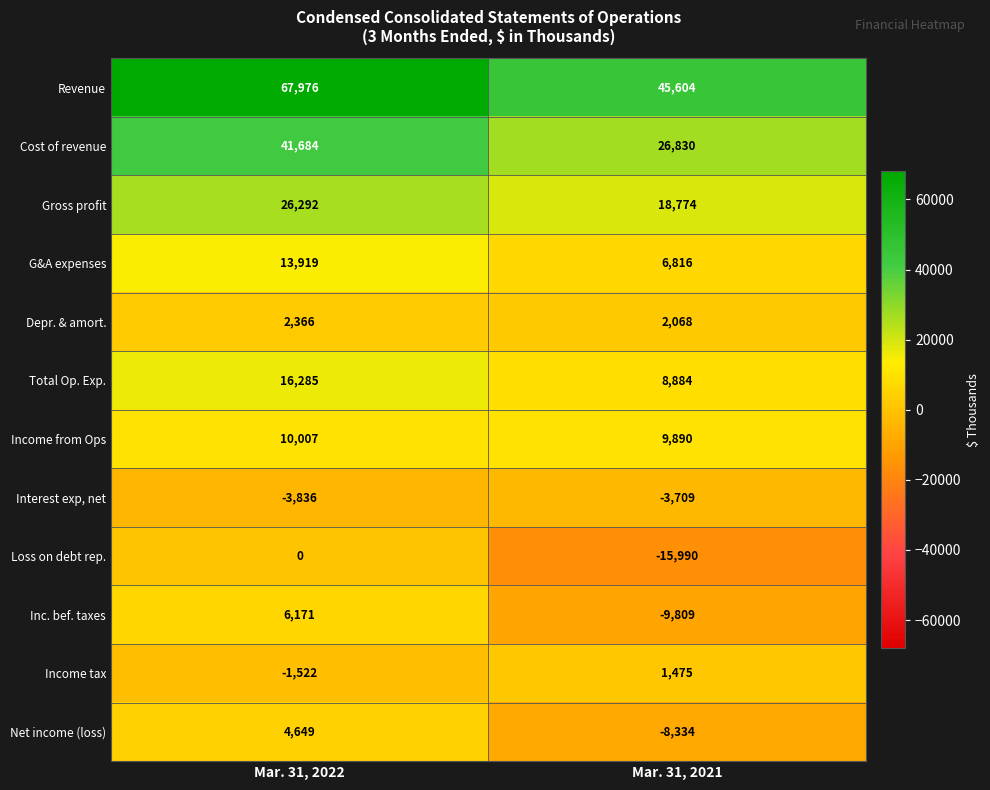

Reading left to right, what are all the values shown in this chart?

Revenue: Mar. 31, 2022=67976	Mar. 31, 2021=45604
Cost of revenue: Mar. 31, 2022=41684	Mar. 31, 2021=26830
Gross profit: Mar. 31, 2022=26292	Mar. 31, 2021=18774
G&A expenses: Mar. 31, 2022=13919	Mar. 31, 2021=6816
Depr. & amort.: Mar. 31, 2022=2366	Mar. 31, 2021=2068
Total Op. Exp.: Mar. 31, 2022=16285	Mar. 31, 2021=8884
Income from Ops: Mar. 31, 2022=10007	Mar. 31, 2021=9890
Interest exp, net: Mar. 31, 2022=-3836	Mar. 31, 2021=-3709
Loss on debt rep.: Mar. 31, 2022=0	Mar. 31, 2021=-15990
Inc. bef. taxes: Mar. 31, 2022=6171	Mar. 31, 2021=-9809
Income tax: Mar. 31, 2022=-1522	Mar. 31, 2021=1475
Net income (loss): Mar. 31, 2022=4649	Mar. 31, 2021=-8334